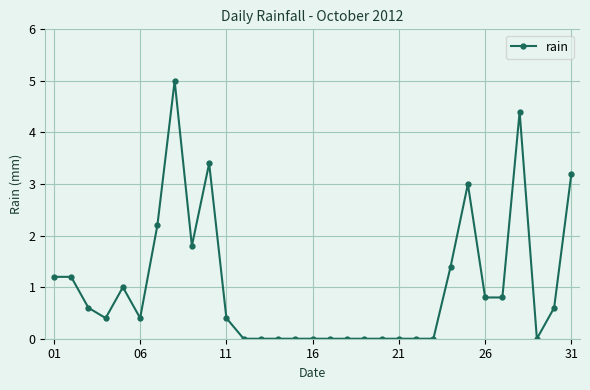

Count the number of data series in this chart.

1